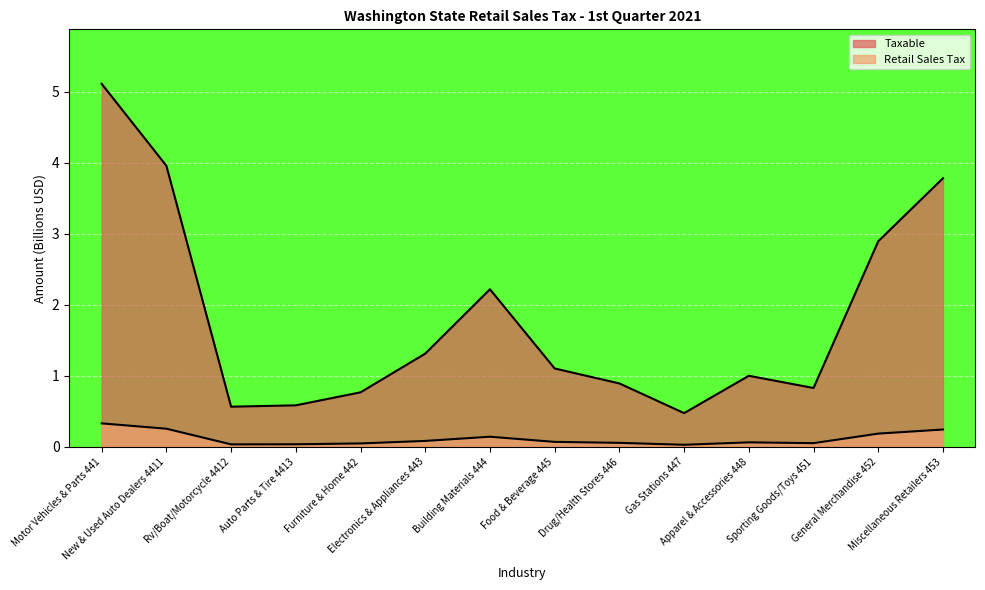

What is the label of the 4th point from the left?

Auto Parts & Tire 4413